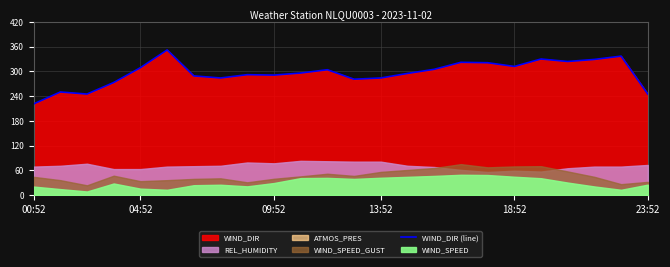

What is the greatest value displayed?

352